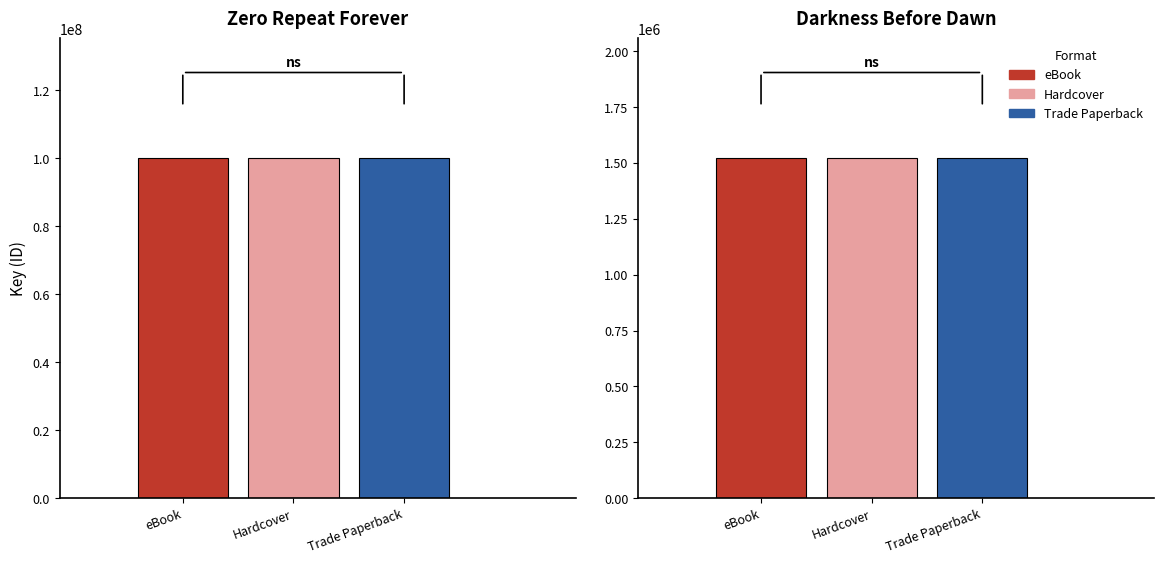

What is the minimum value shown in the chart?

1523915